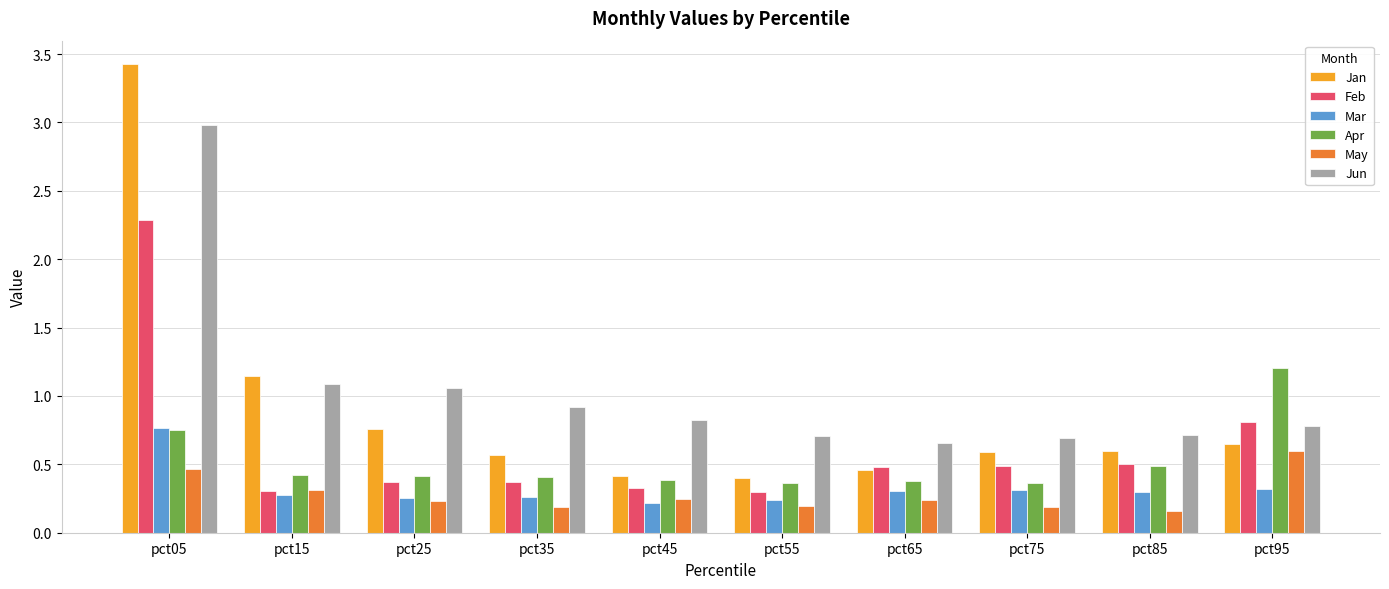

Where is Jan nearest to the value 1?

pct15